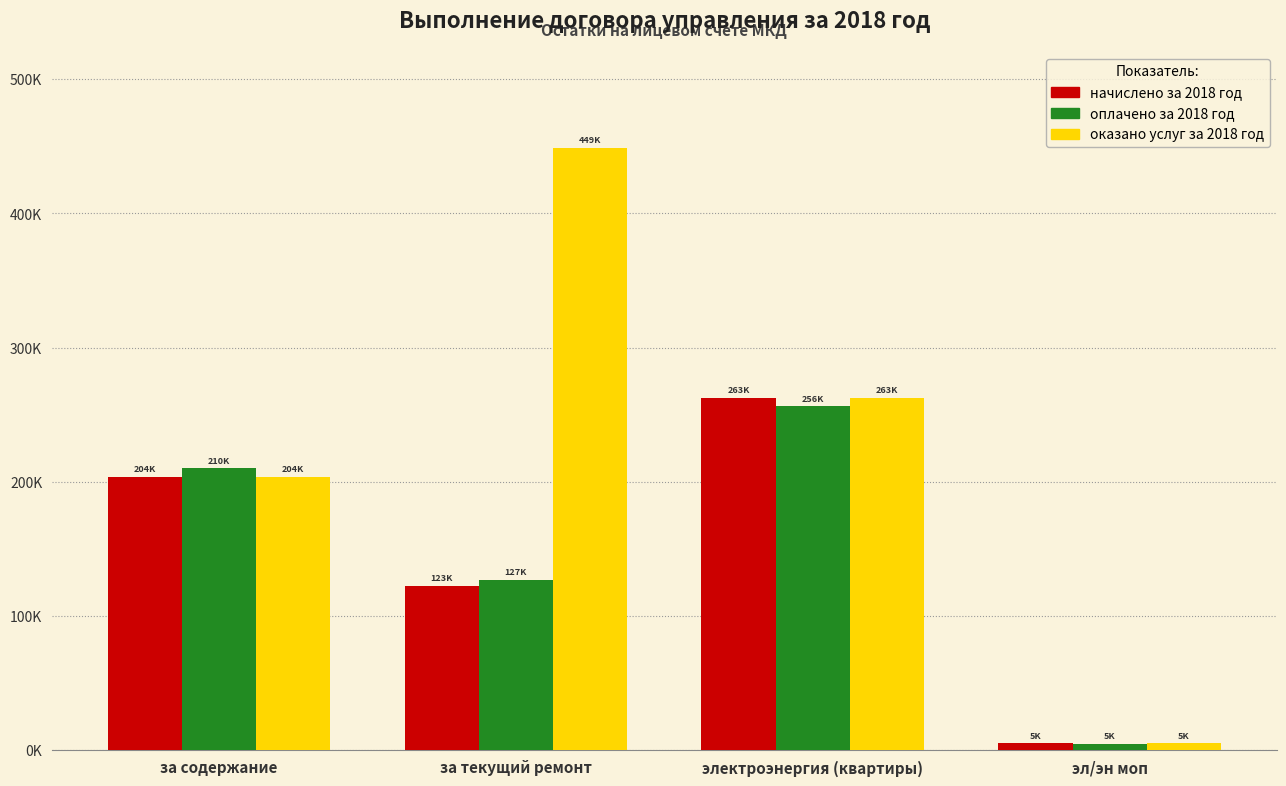

What are all the series names shown in the legend?

начислено за 2018 год, оплачено за 2018 год, оказано услуг за 2018 год